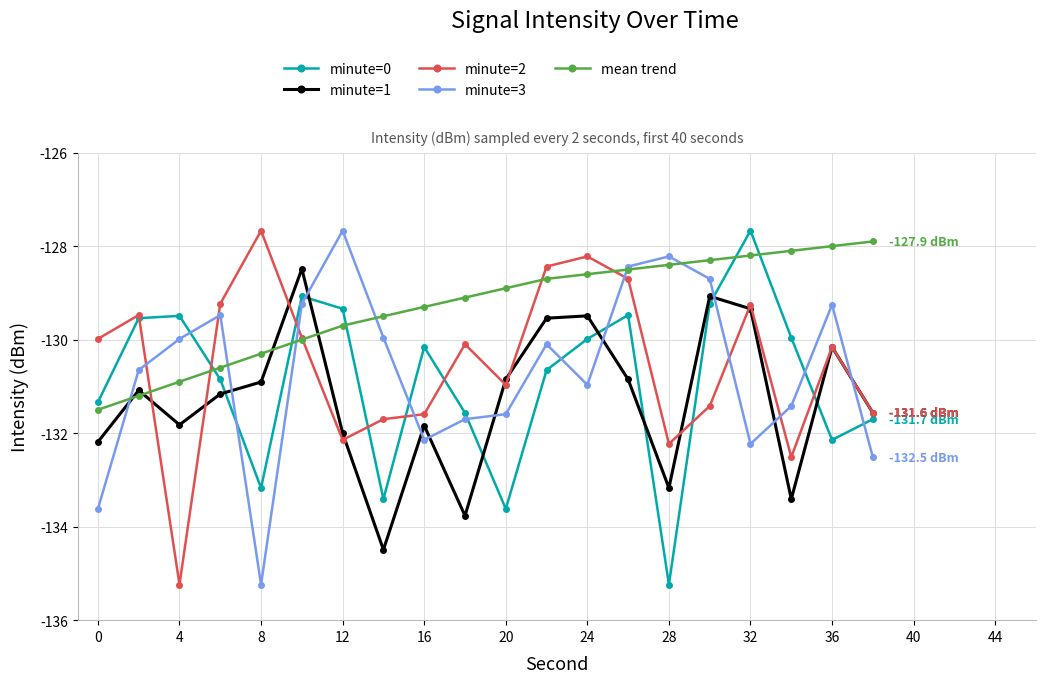

True or false: minute=3 has more than 0 interior local peaks.

True